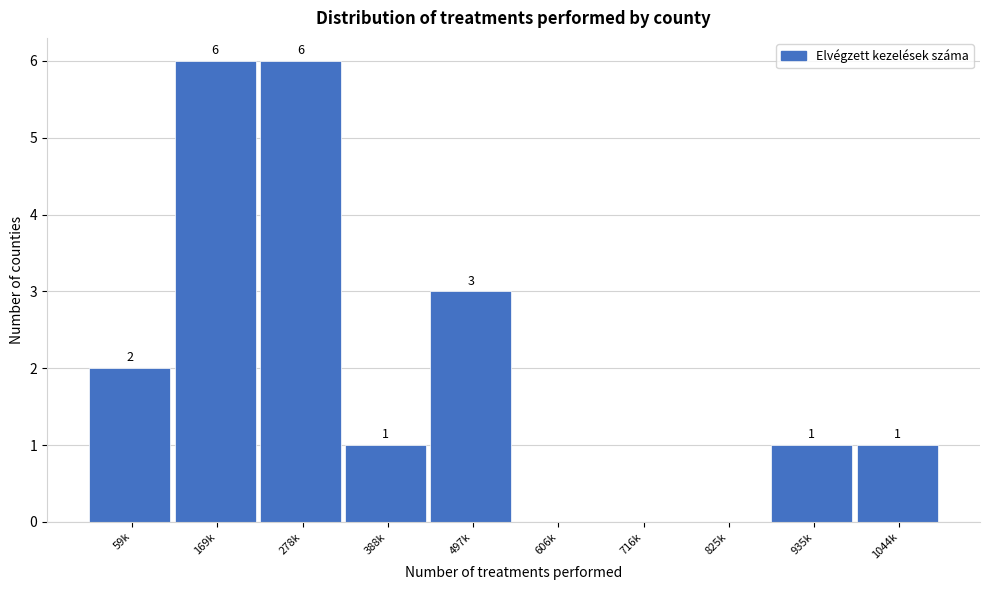

Reading right to left, transcribe all the data shown in this chart.

1044k=1	935k=1	825k=0	716k=0	606k=0	497k=3	388k=1	278k=6	169k=6	59k=2